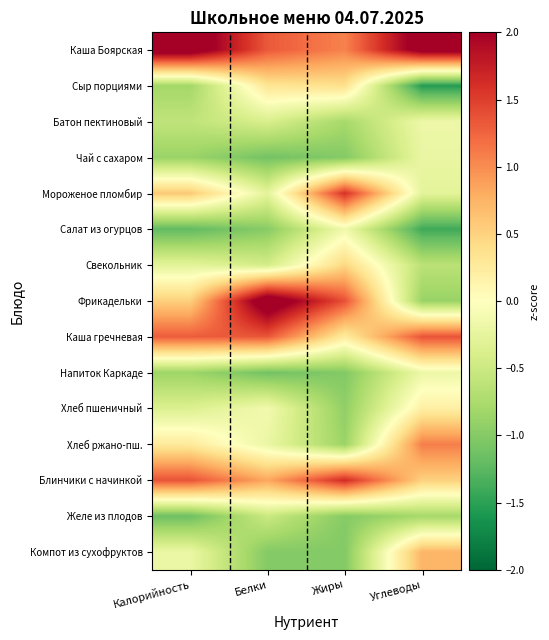

Count the number of categories in the chart.

4